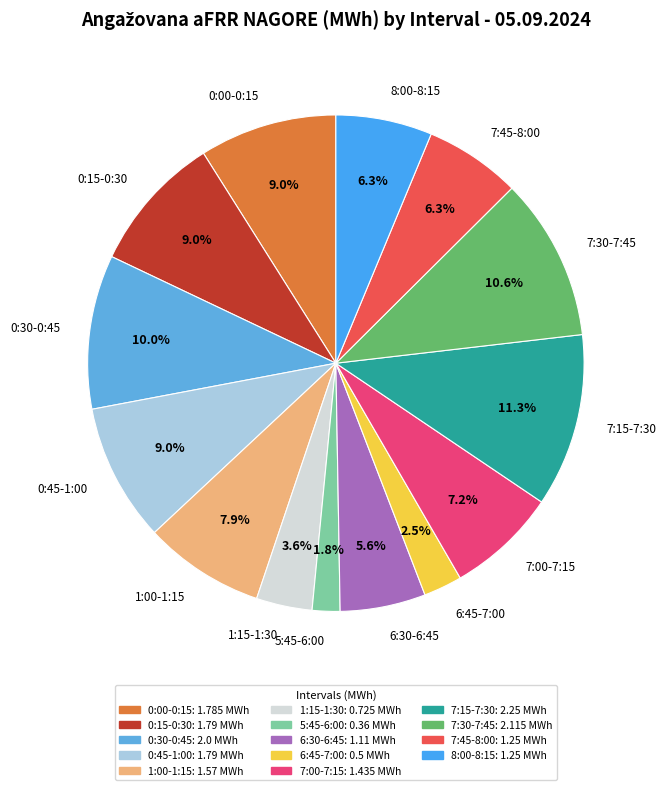

Which slice is the smallest?

5:45-6:00